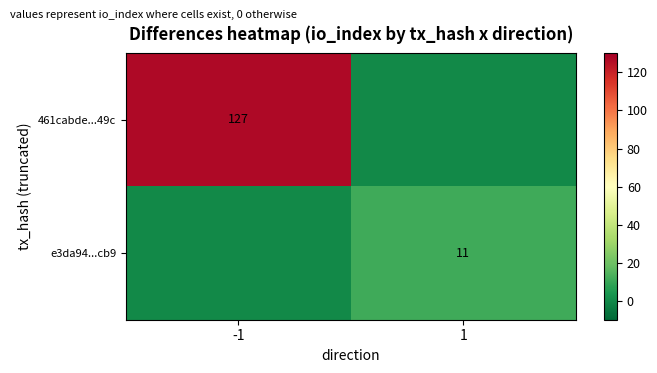

The e3da94...cb9 series shows 11 at 1. True or false?

True